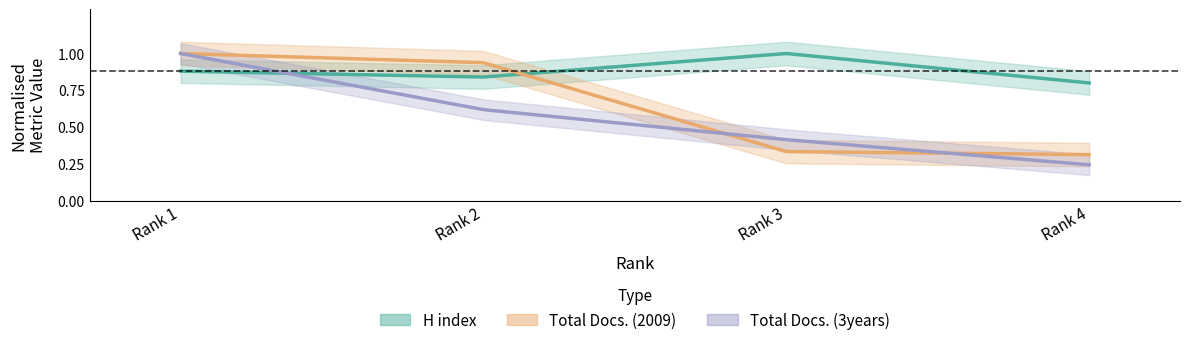

Which series ends up on top after the final intersection of H index and Total Docs. (2009)?

H index